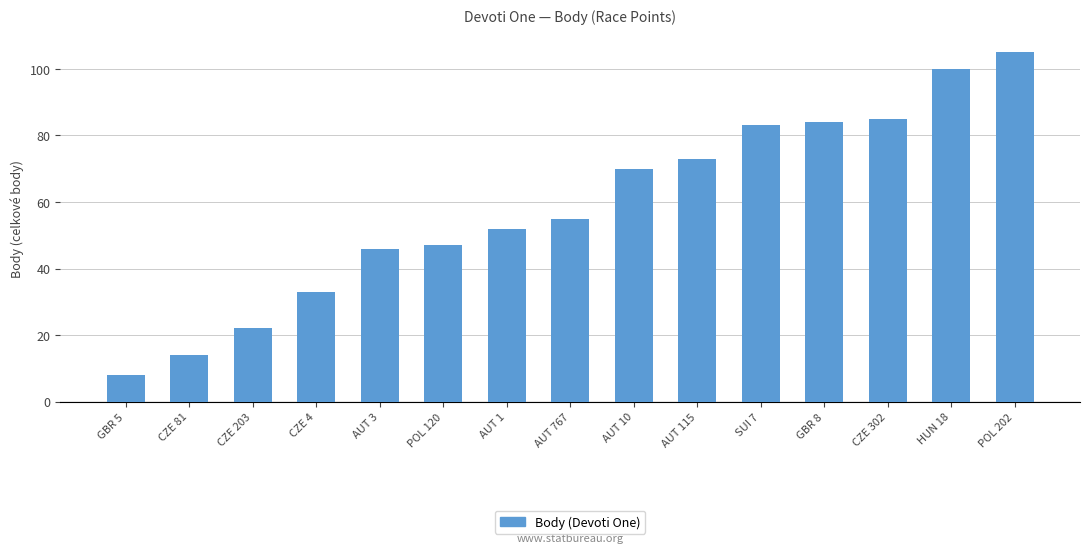

What is the value of the 13th bar from the left?

85